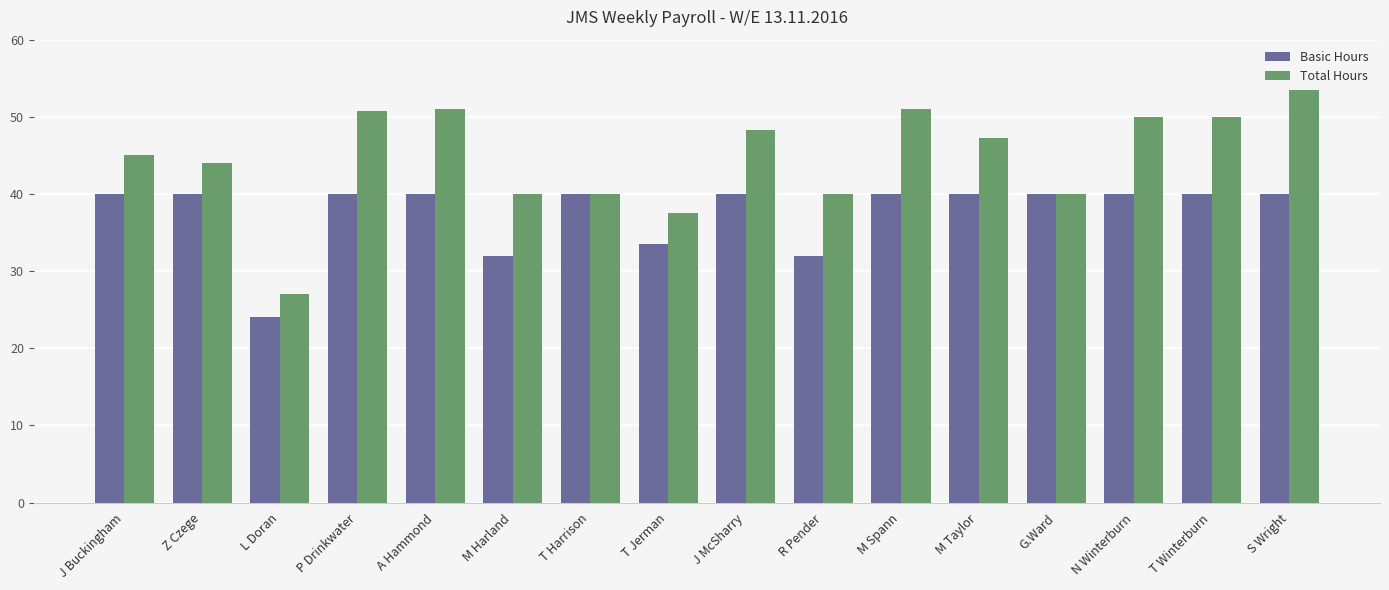

At which category is the sum across all series the highest?

S Wright